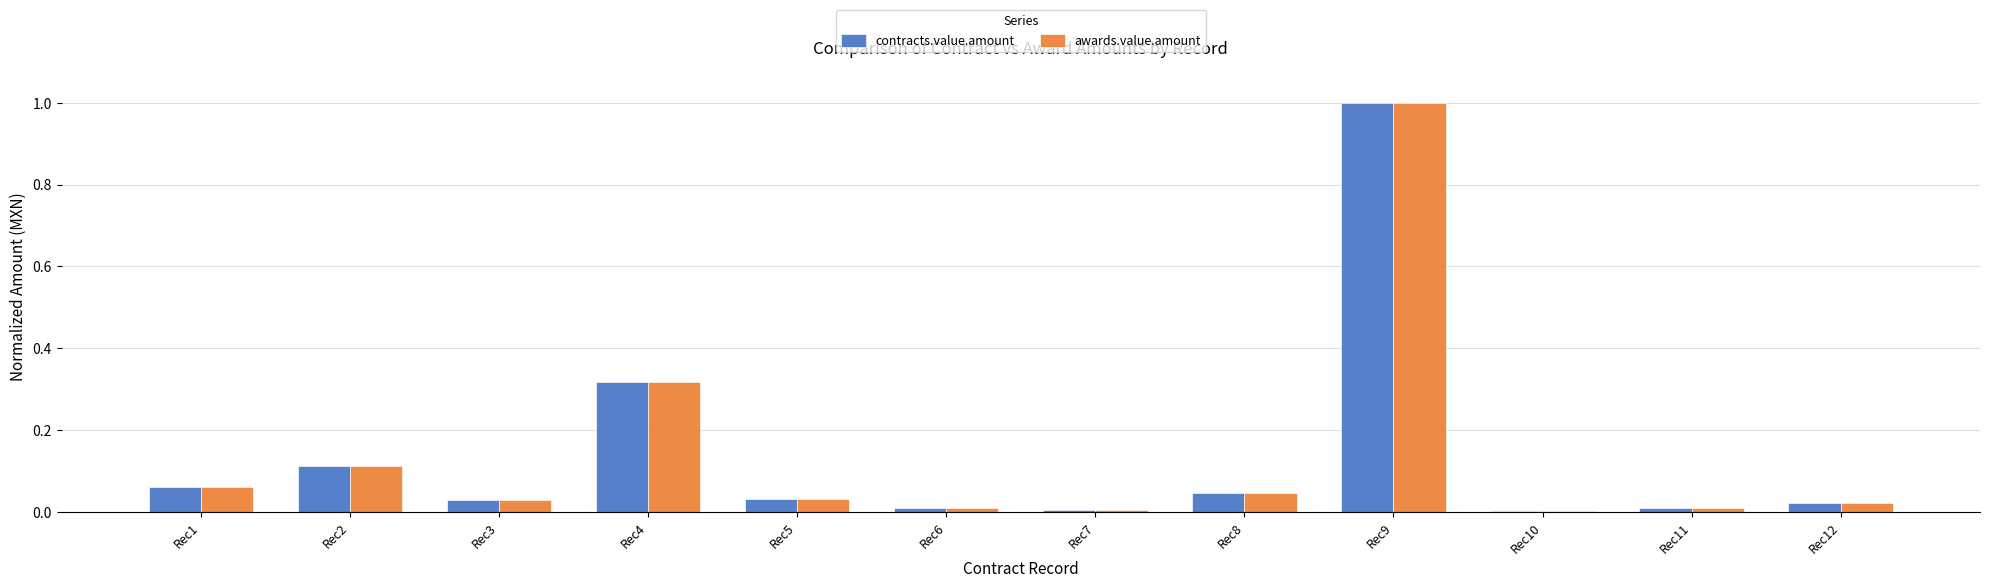

What are all the series names shown in the legend?

contracts.value.amount, awards.value.amount